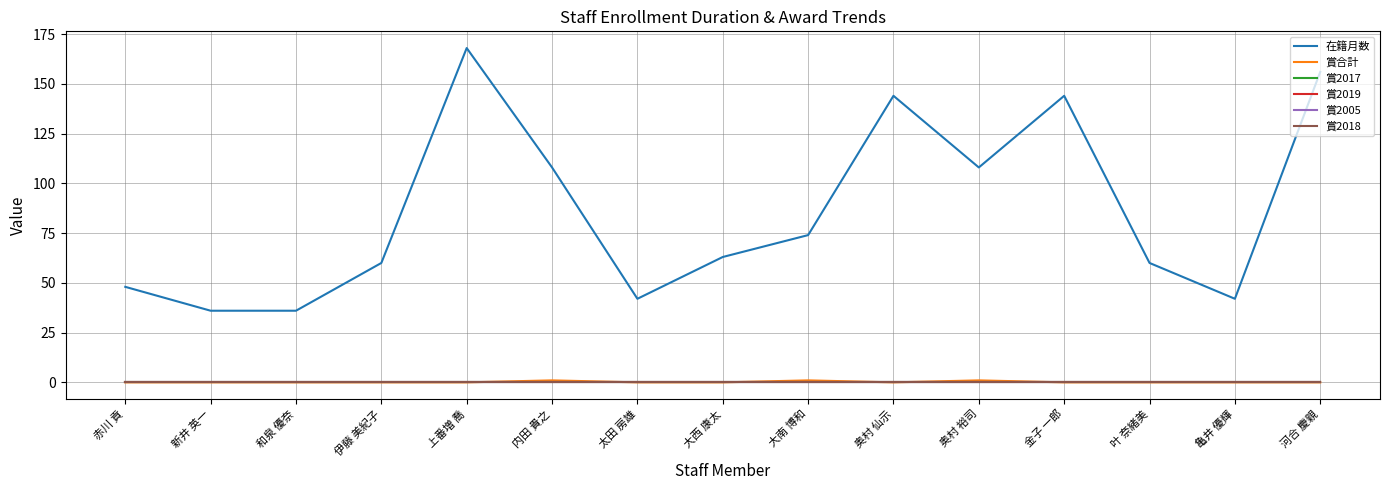

True or false: 賞2018 and 賞合計 intersect in this chart.

False